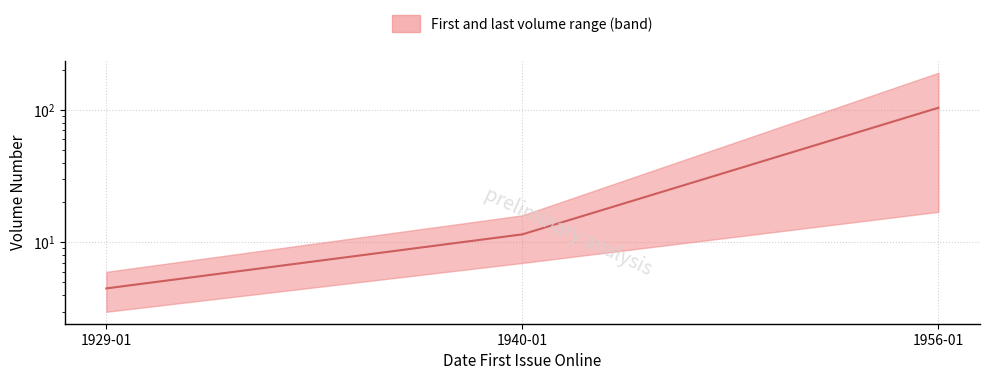

Does the chart have visible grid lines?

Yes